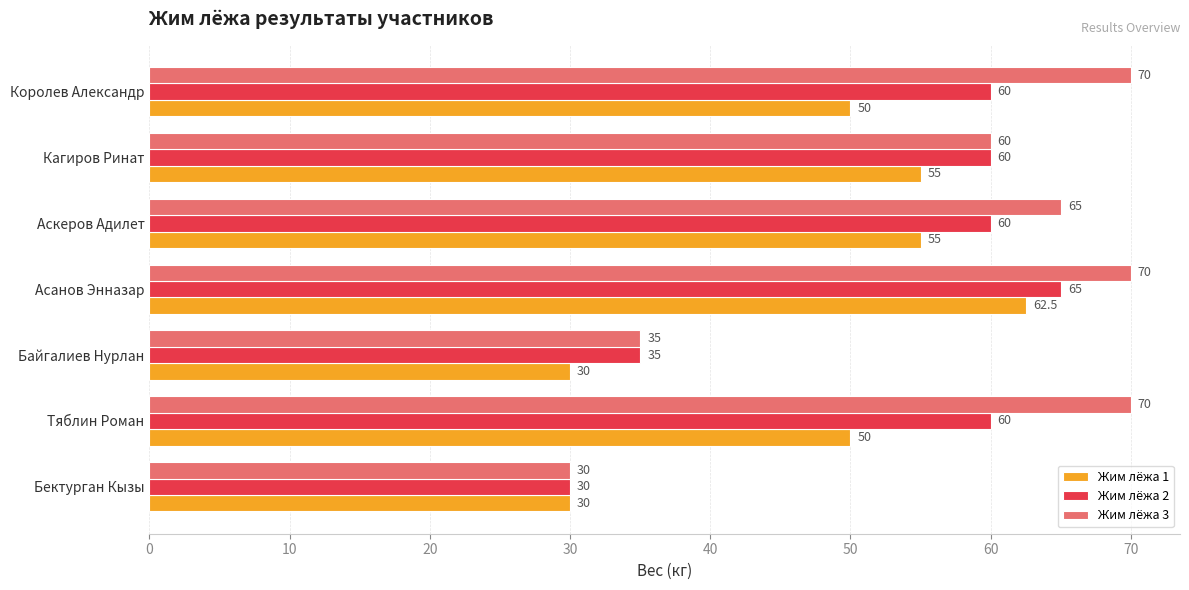

What are all the series names shown in the legend?

Жим лёжа 1, Жим лёжа 2, Жим лёжа 3